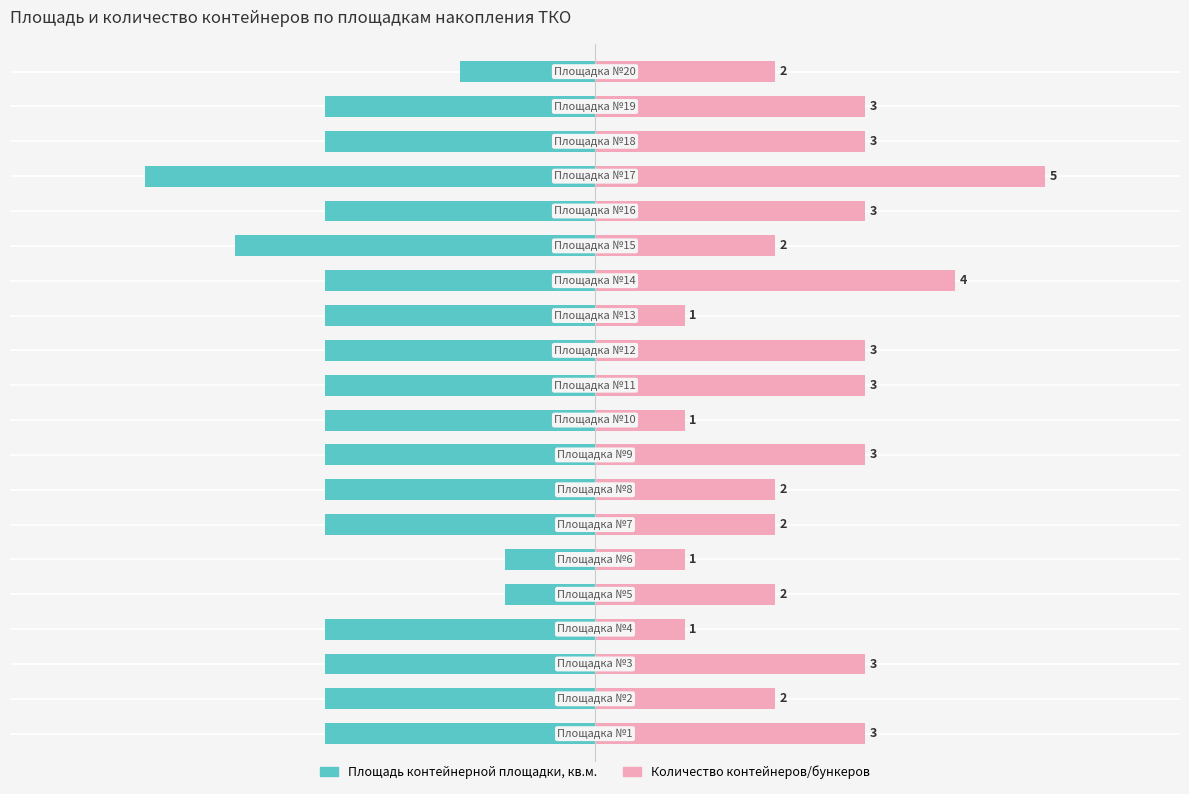

What is the value of the Количество контейнеров/бункеров bar at the 13th from the left?

2